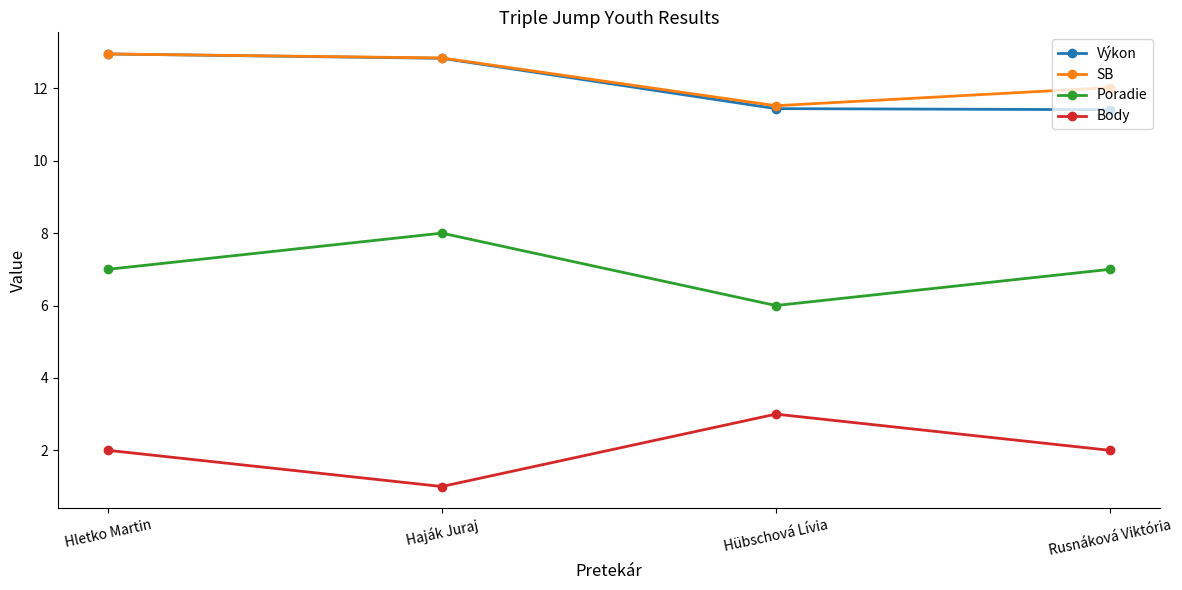

List the labels in order of SB value, largest first.

Hletko Martin, Haják Juraj, Rusnáková Viktória, Hübschová Lívia